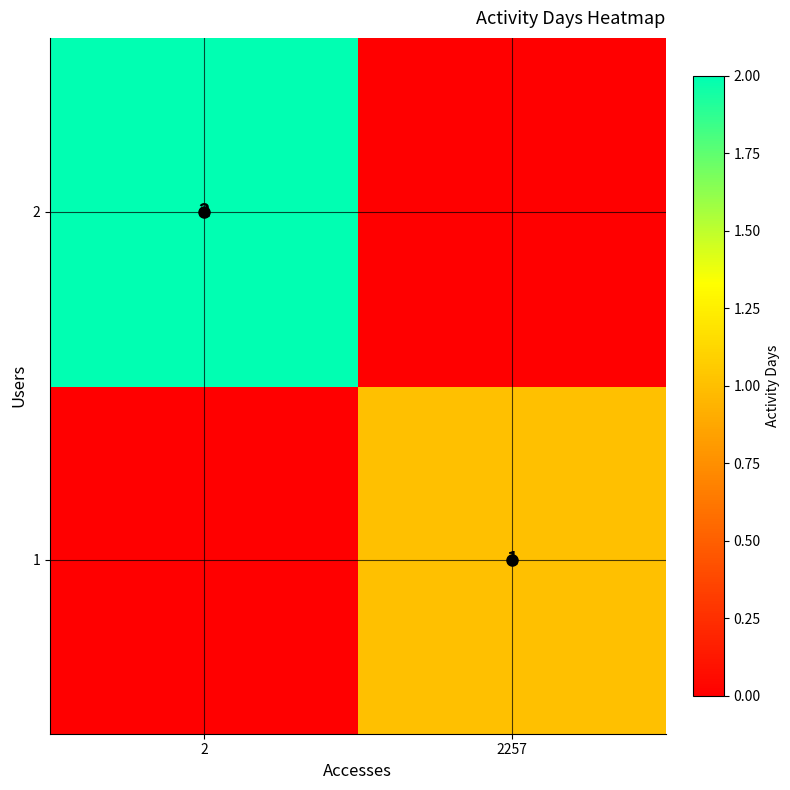

How many distinct data groups are displayed?

2